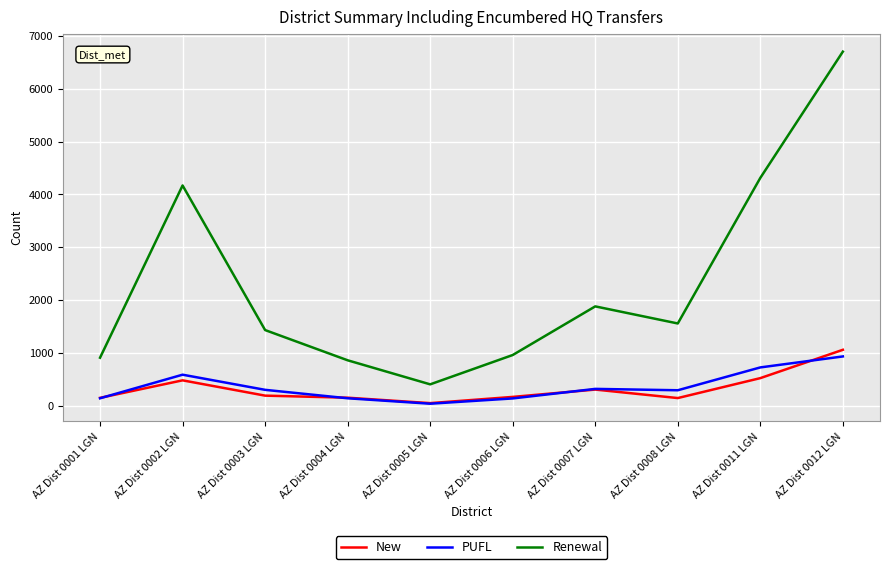

How many lines are shown in the chart?

3